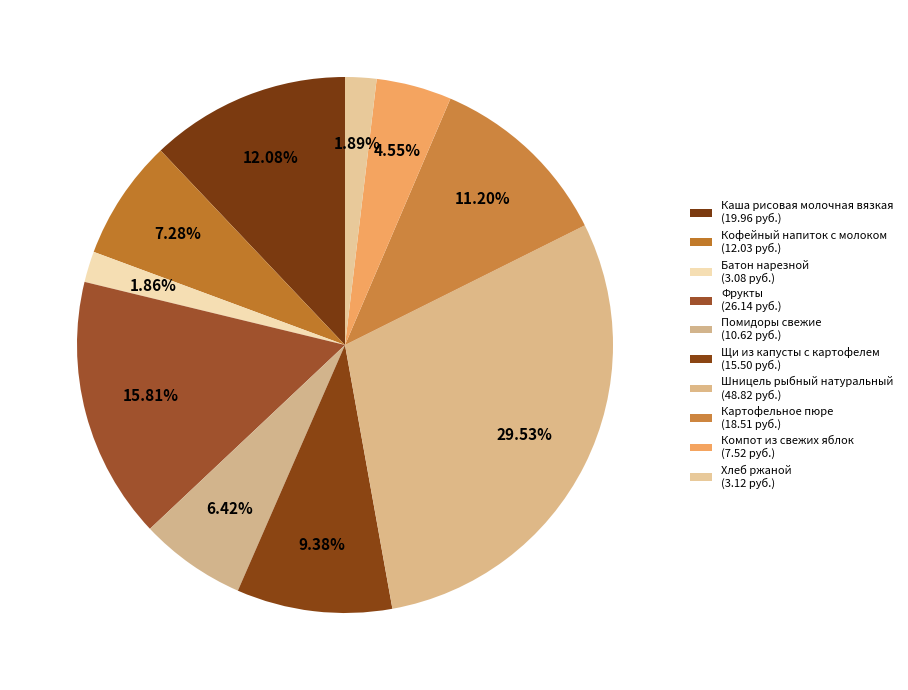

Does Фрукты represent more than half of the total?

No